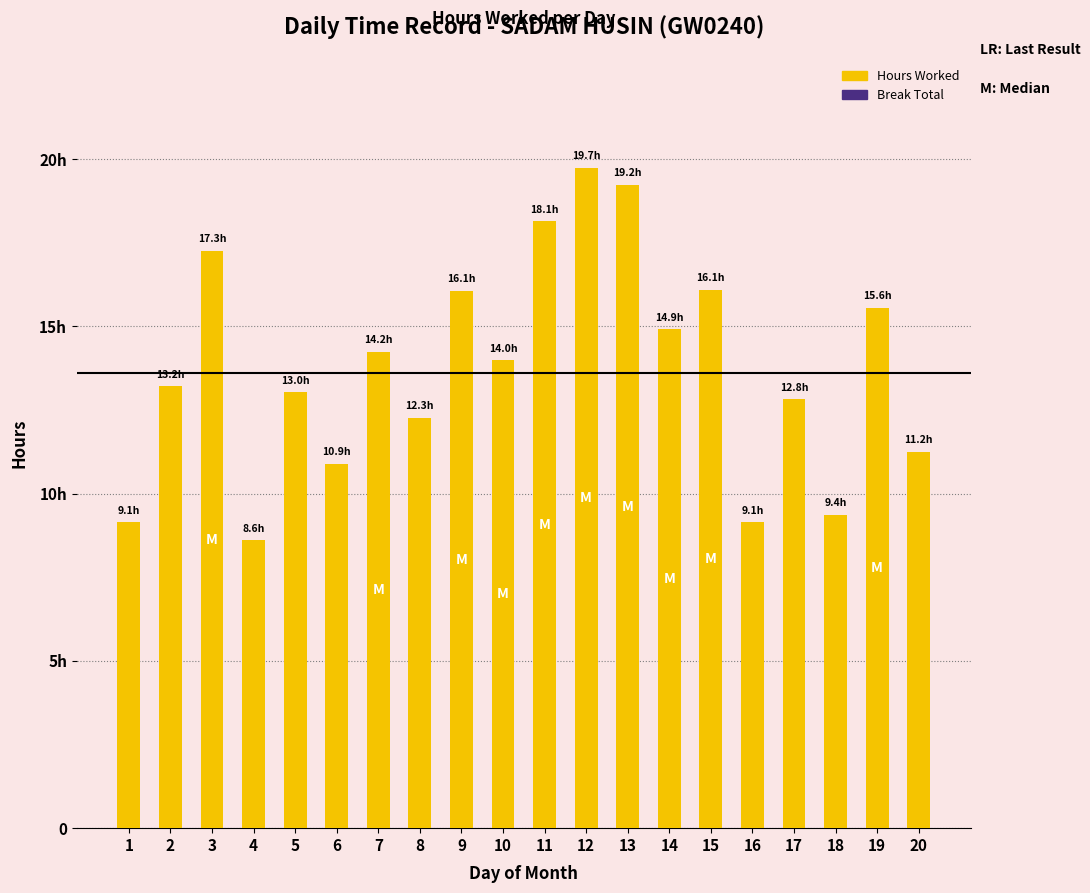

Reading left to right, transcribe all the data shown in this chart.

Hours Worked: 9.1	13.2	17.3	8.6	13.0	10.9	14.2	12.3	16.1	14.0	18.1	19.7	19.2	14.9	16.1	9.1	12.8	9.4	15.6	11.2
Break Total: 0.0	0.0	0.0	0.0	0.0	0.0	0.0	0.0	0.0	0.0	0.0	0.0	0.0	0.0	0.0	0.0	0.0	0.0	0.0	0.0